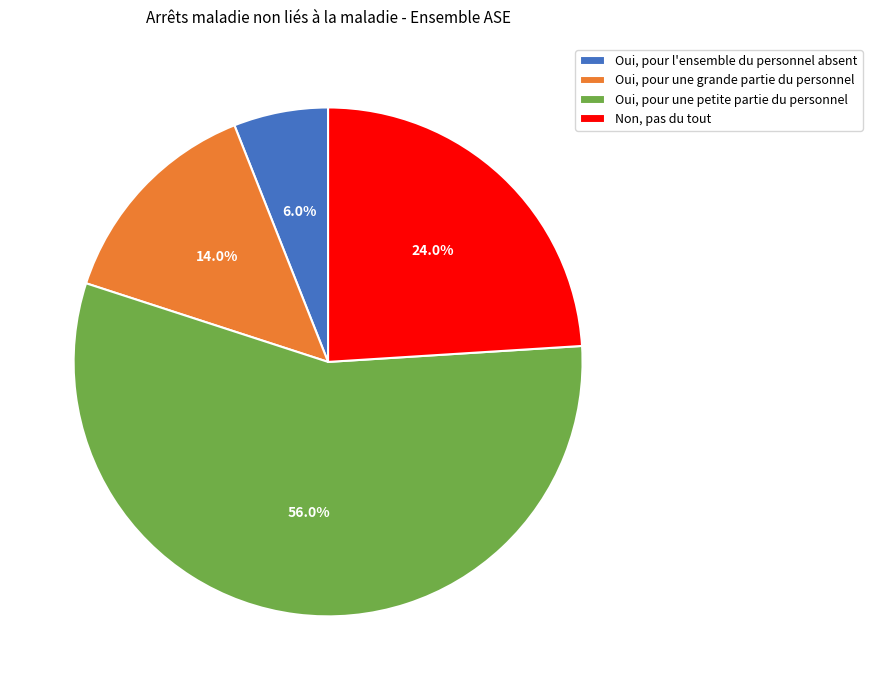

To the nearest percent, what percentage of the pie is Oui, pour l'ensemble du personnel absent?

6%